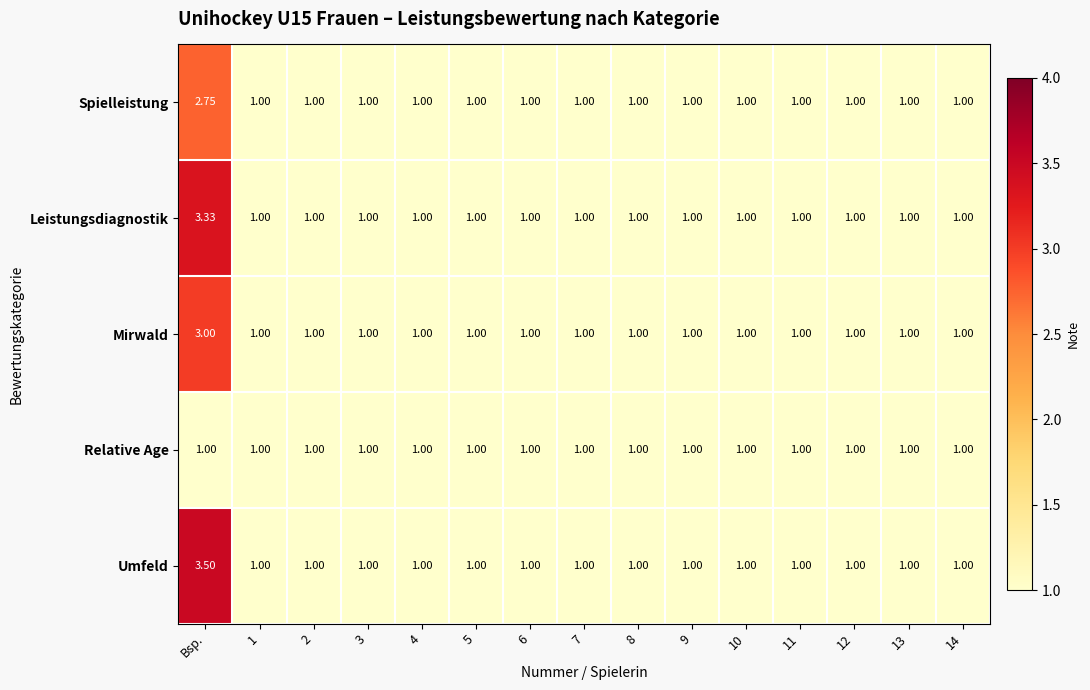

How many data points does each series have?

15